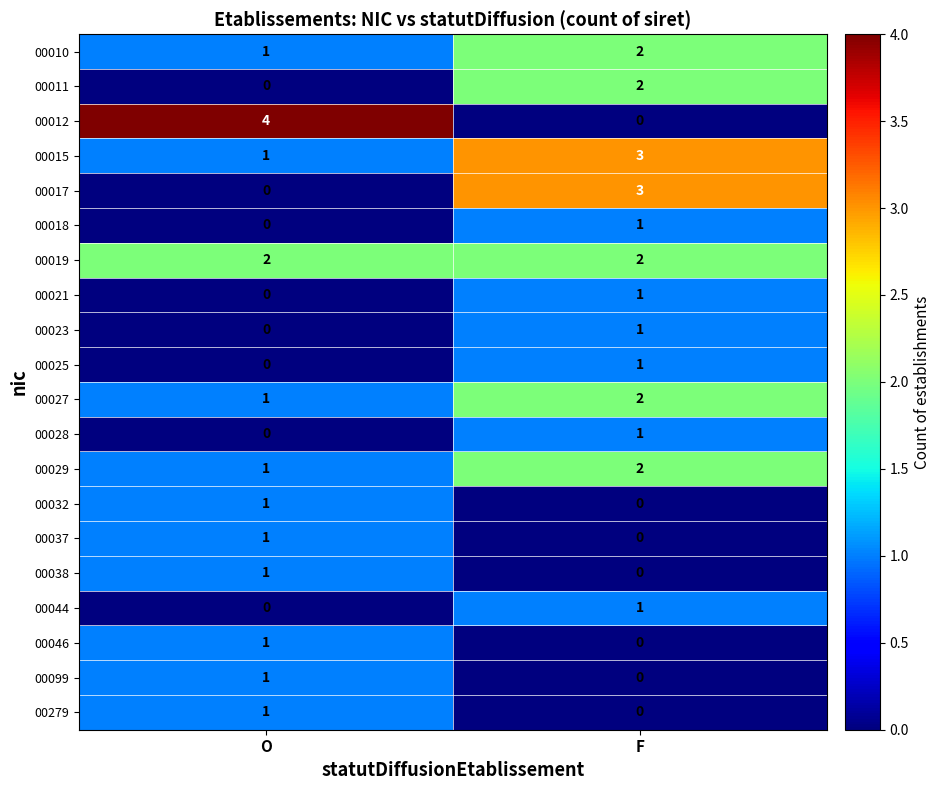

At how many categories does at least one series exceed 2?

2